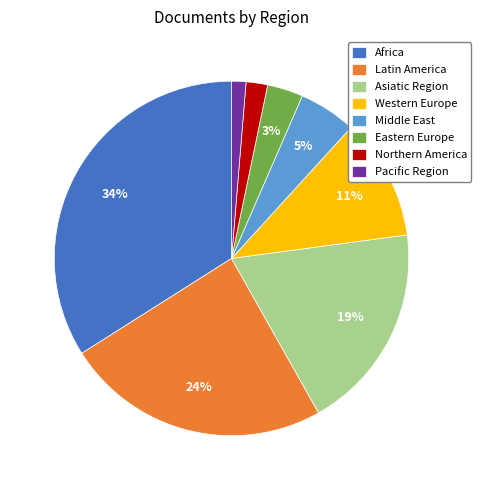

Rank the categories by value from highest to lowest.

Africa, Latin America, Asiatic Region, Western Europe, Middle East, Eastern Europe, Northern America, Pacific Region